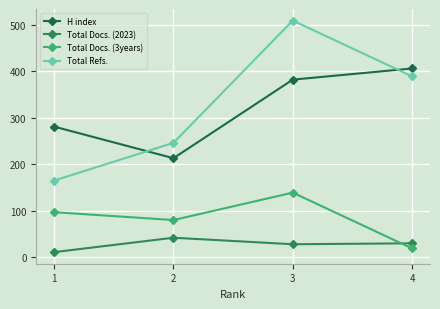

How many lines are shown in the chart?

4